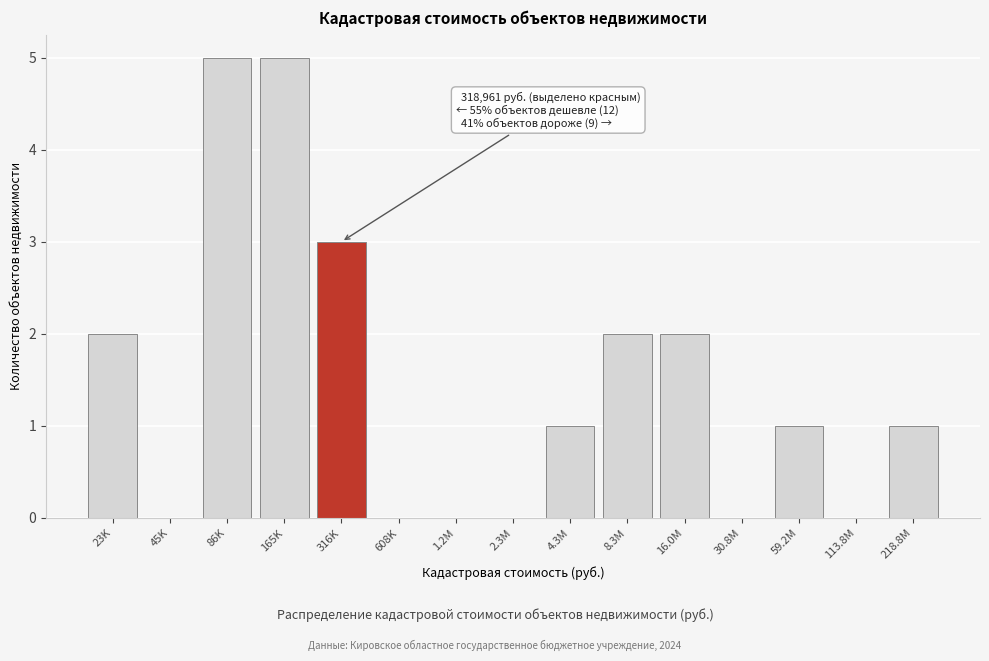

Reading left to right, extract all data points from this chart.

23K=2	45K=0	86K=5	165K=5	316K=3	608K=0	1.2M=0	2.3M=0	4.3M=1	8.3M=2	16.0M=2	30.8M=0	59.2M=1	113.8M=0	218.8M=1